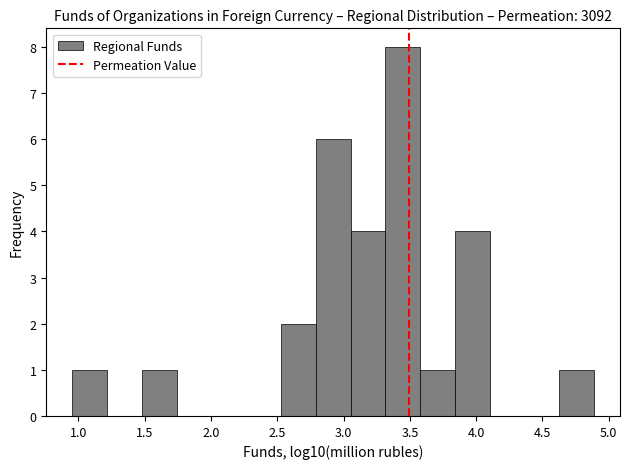

Reading left to right, list every bar in this chart as the range it spans on the x-axis followed by its height. Neither the bar edges nor the heights are printed on the chart, so give them approximately, as read against the axes.

0.95 to 1.20: 1
1.20 to 1.50: 0
1.50 to 1.75: 1
1.75 to 2.00: 0
2.00 to 2.25: 0
2.25 to 2.55: 0
2.55 to 2.80: 2
2.80 to 3.05: 6
3.05 to 3.30: 4
3.30 to 3.60: 8
3.60 to 3.85: 1
3.85 to 4.10: 4
4.10 to 4.35: 0
4.35 to 4.65: 0
4.65 to 4.90: 1